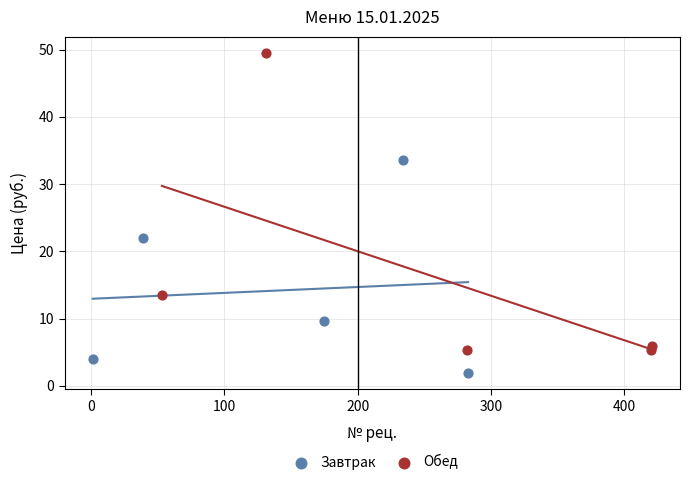

What are all the series names shown in the legend?

Завтрак, Обед